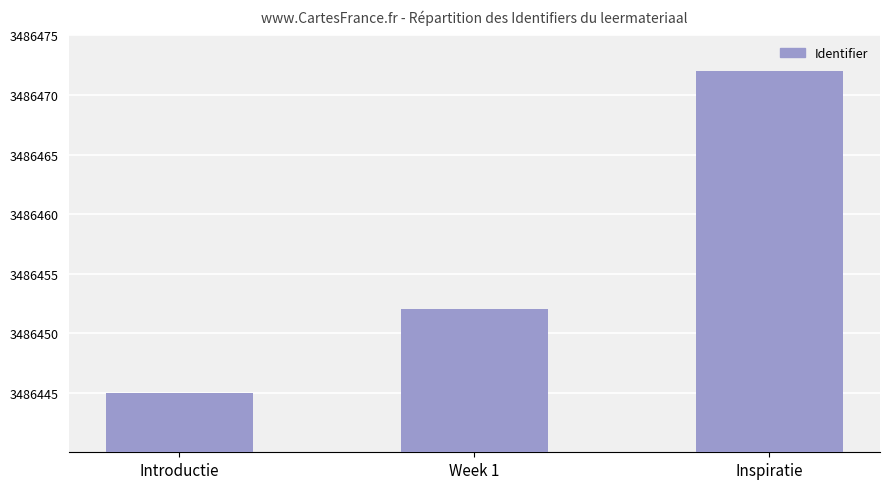

Are the bars grouped side by side (vs. stacked)?

No